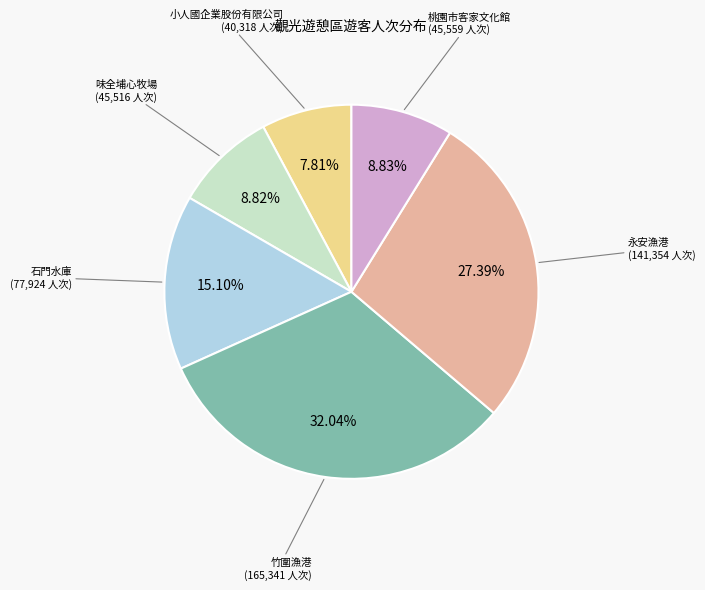

Is there any slice that represents more than half of the pie?

No